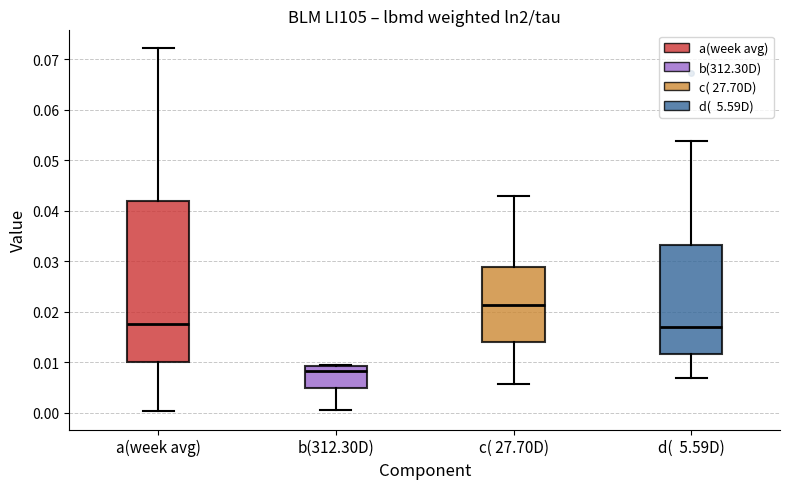

Which box is the tallest, from its lower edge to its upper edge?

a(week avg)